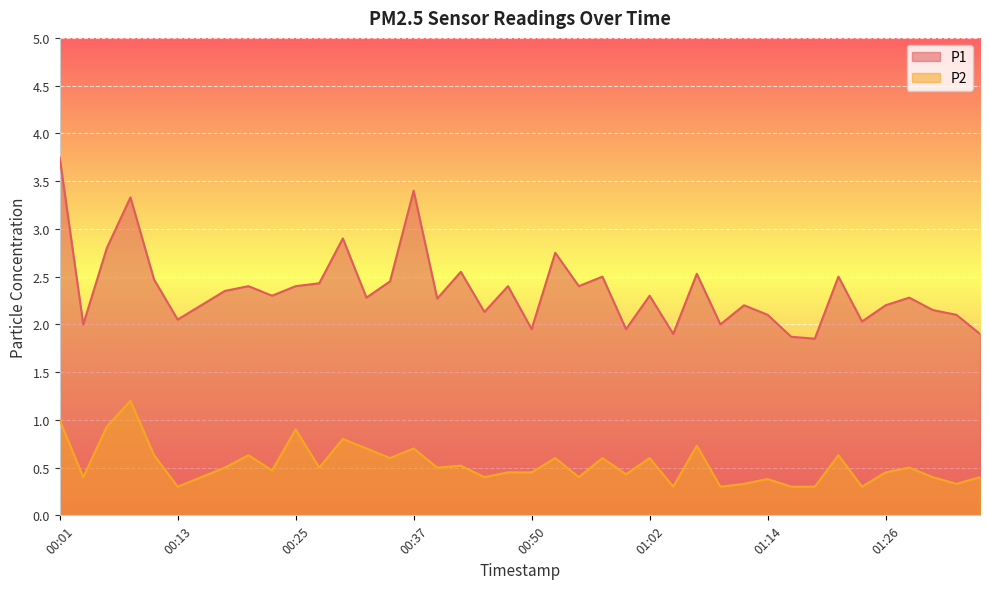

True or false: P2 and P1 cross at least once.

False